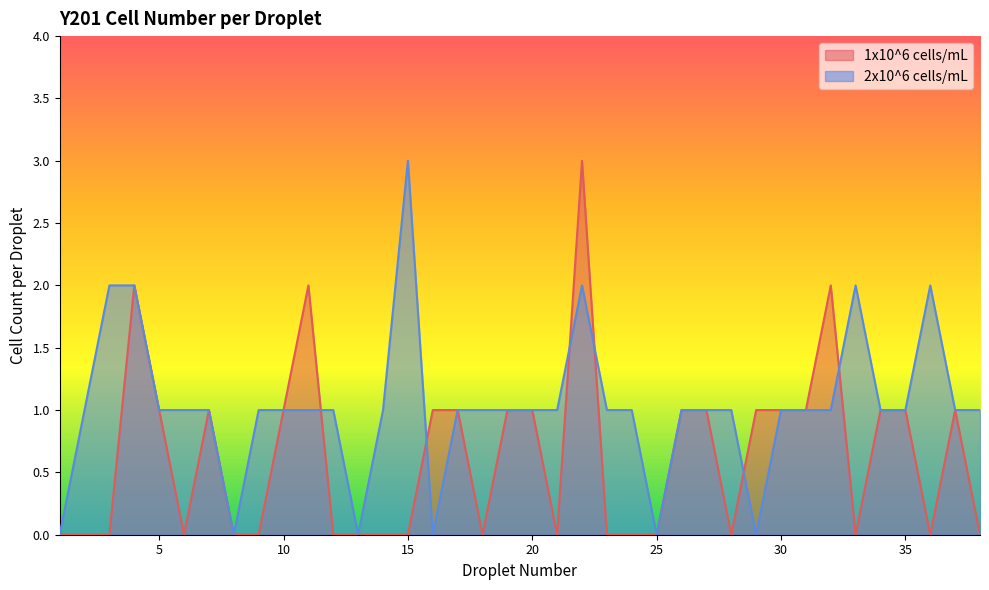

Is it true that 2x10^6 cells/mL equals 0 at 16?

True